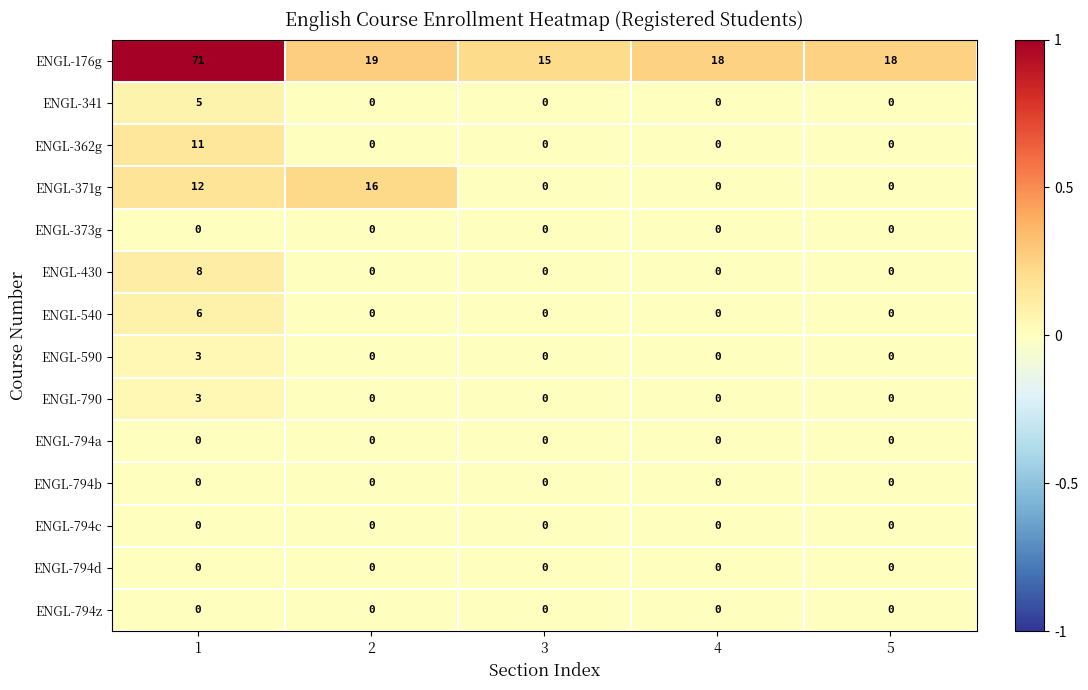

Which series changed the most between 2 and 5?

ENGL-371g